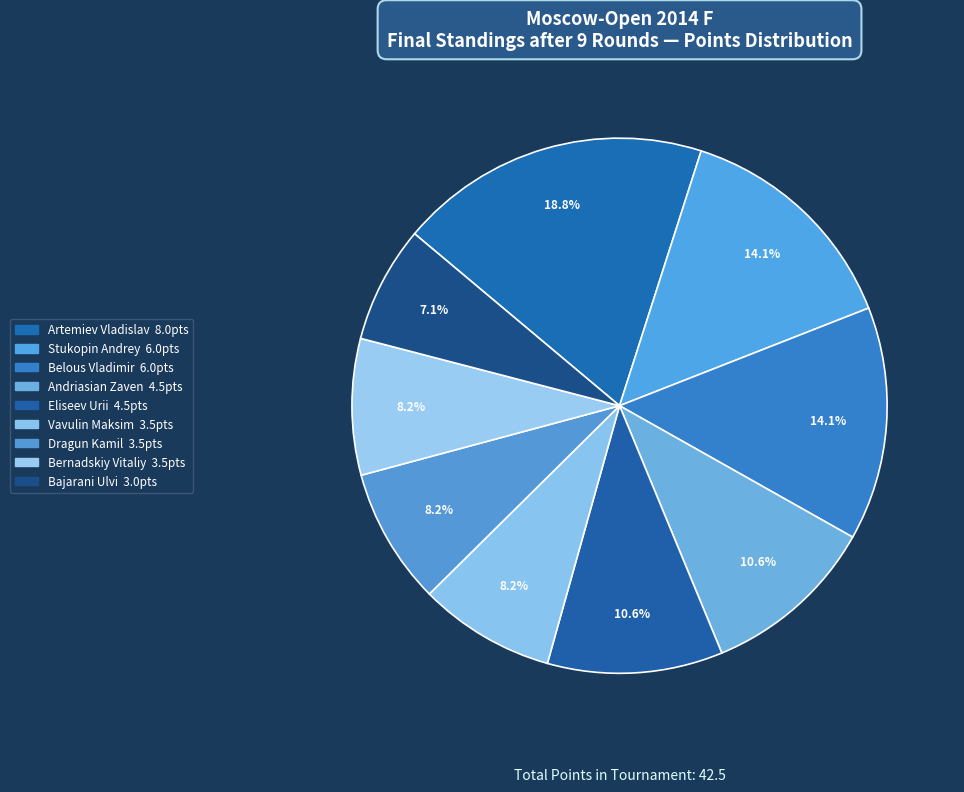

How many slices are in this pie chart?

9